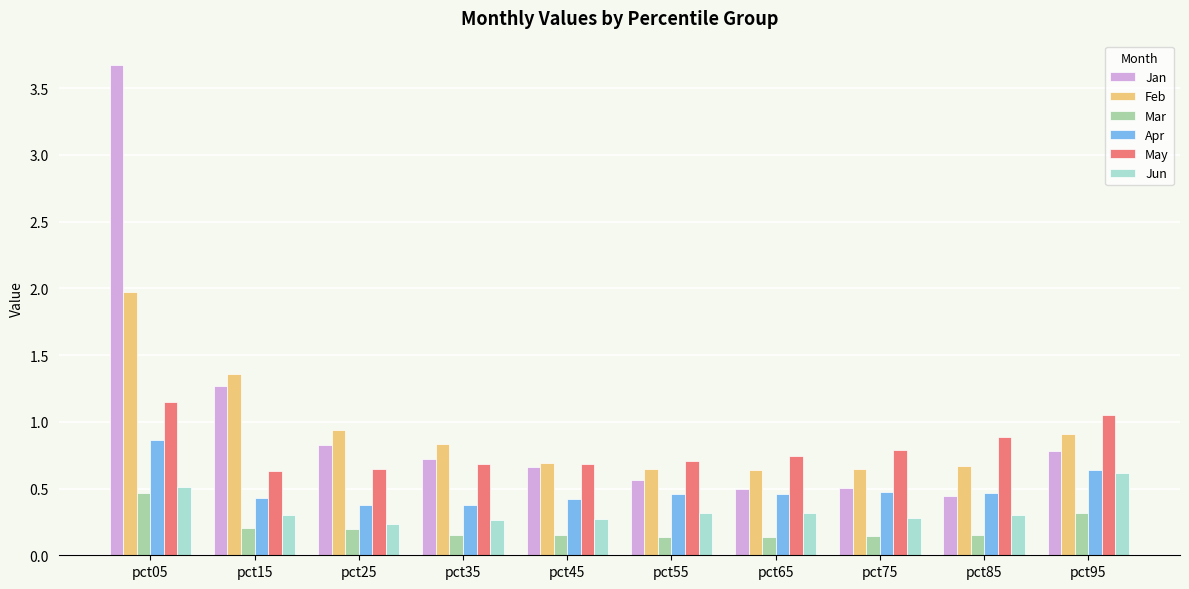

Rank the series at pct15 from highest to lowest value.

Feb, Jan, May, Apr, Jun, Mar